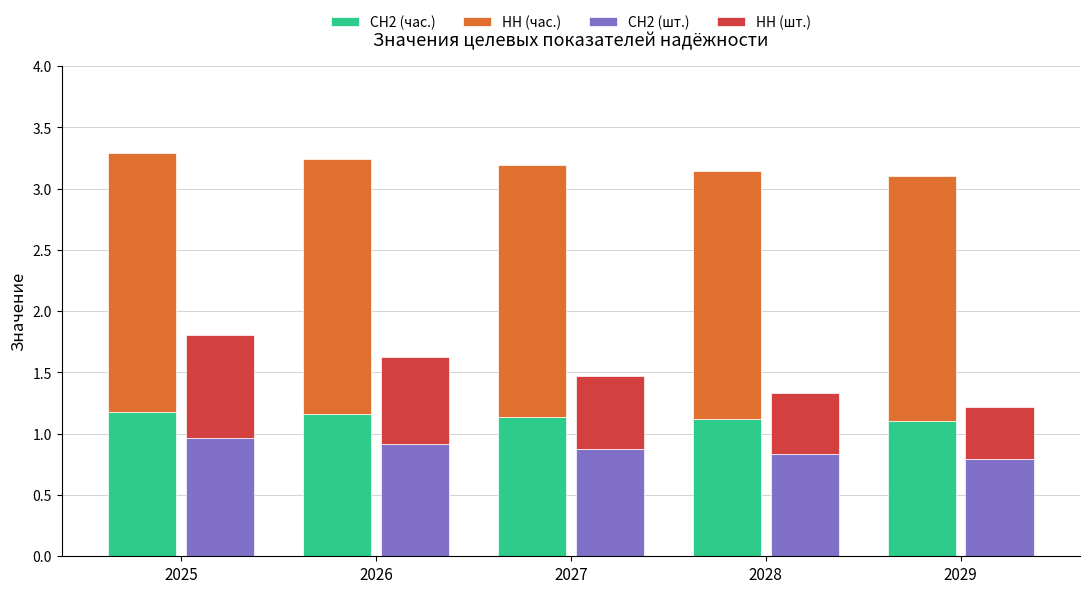

At 2026, list the series in order from largest to smallest.

НН (час.), СН2 (час.), СН2 (шт.), НН (шт.)